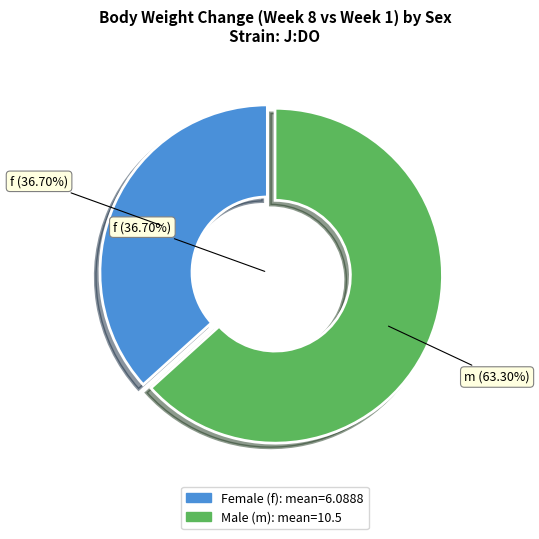

Is it true that f is 37% of the pie?

True